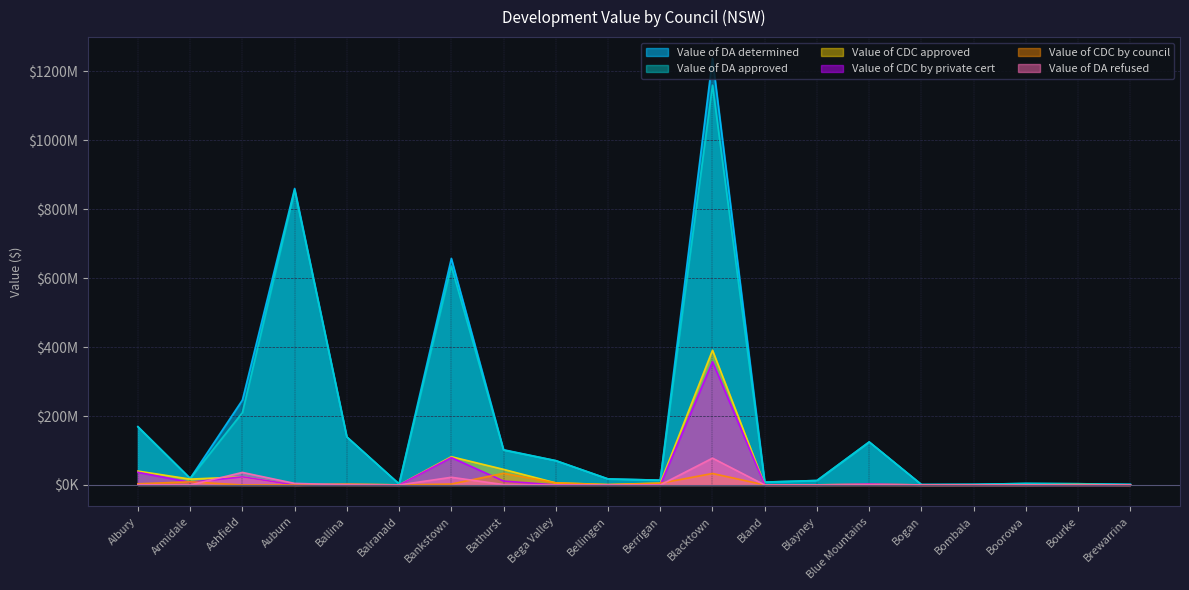

Count the number of data series in this chart.

6